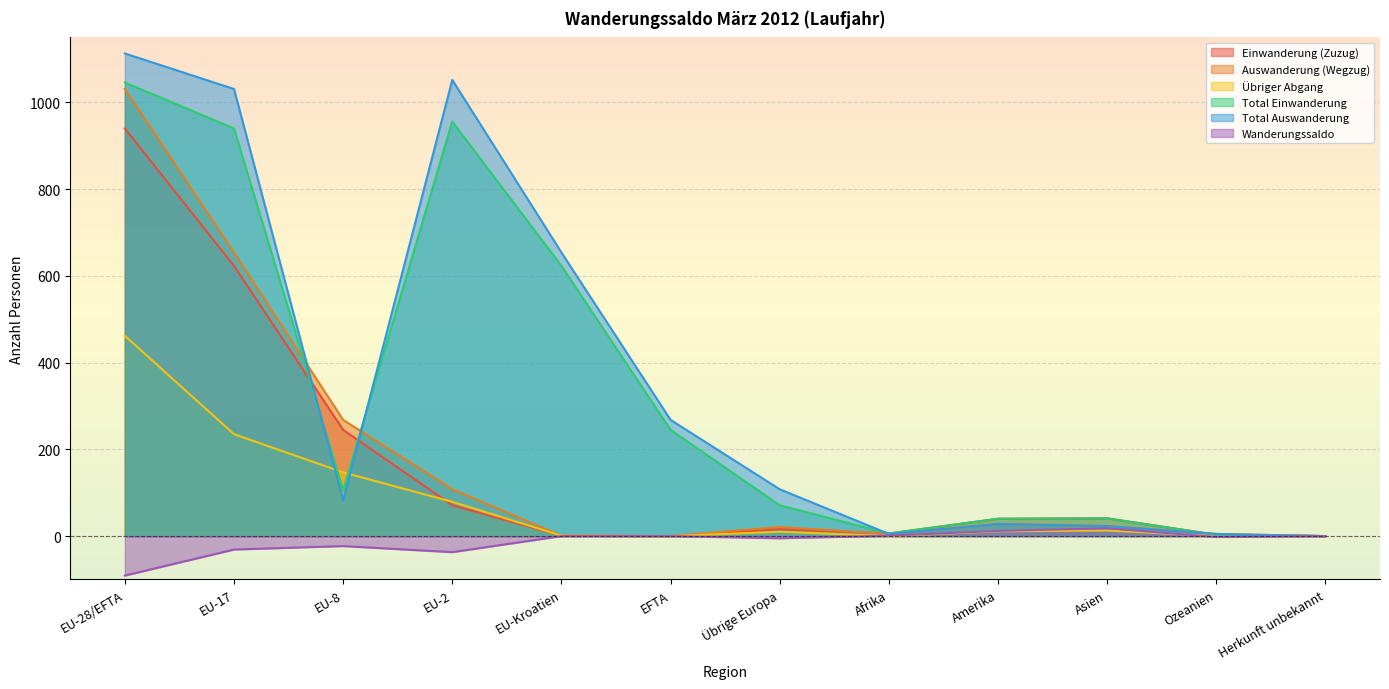

What is the maximum value shown in the chart?

1113